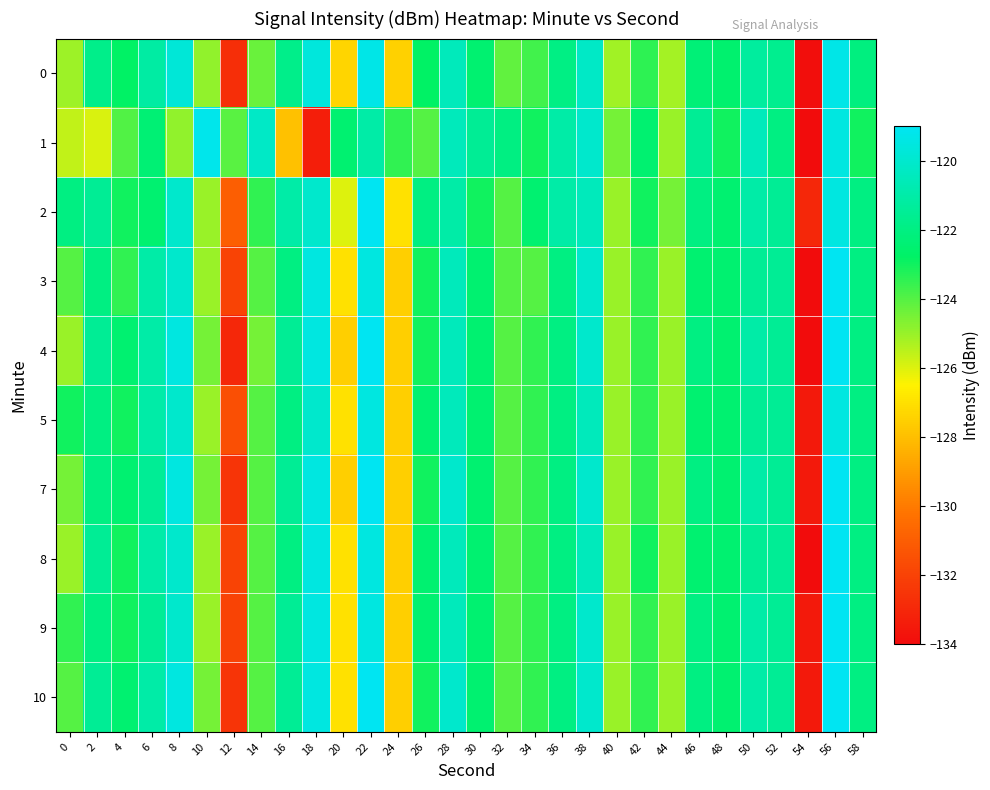

Which has a higher value, 30 or 16?

16